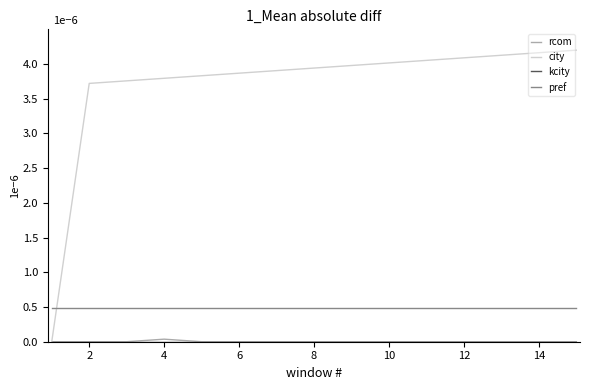

Is this an area chart (filled region under the line)?

No